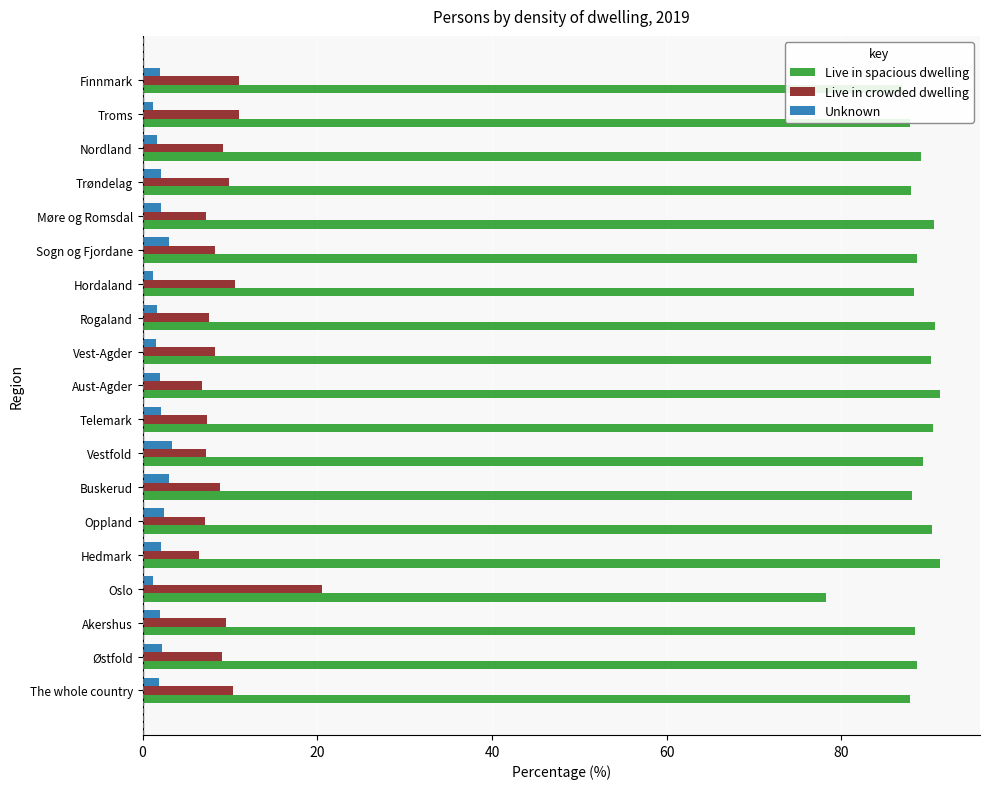

What is the minimum value for Unknown?

1.2